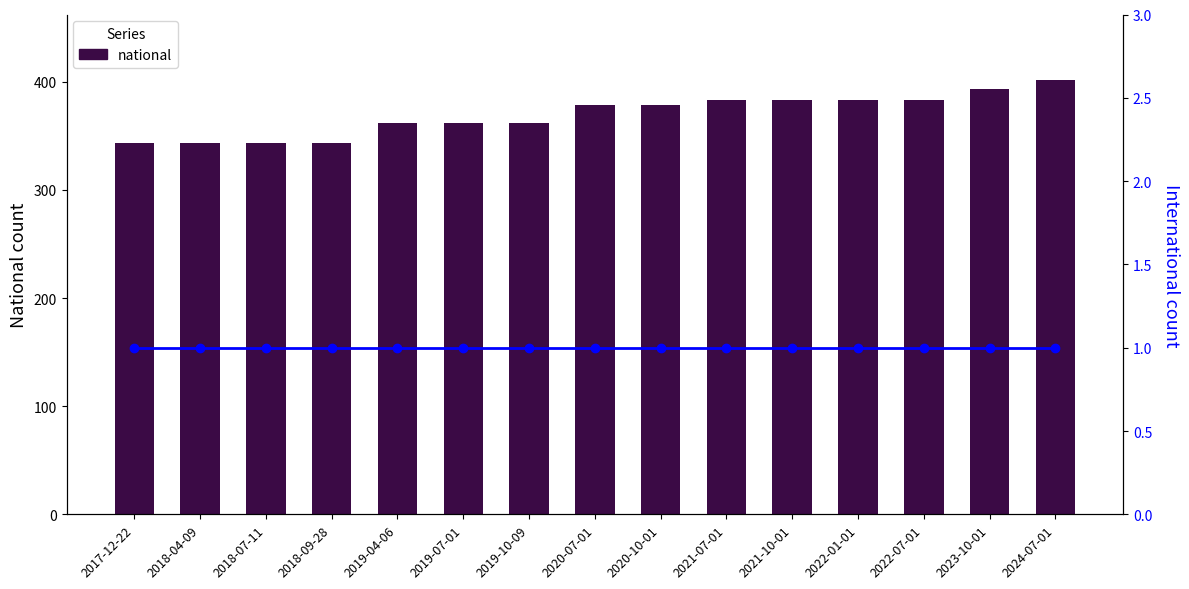

At which label is national closest to 372?

2020-07-01